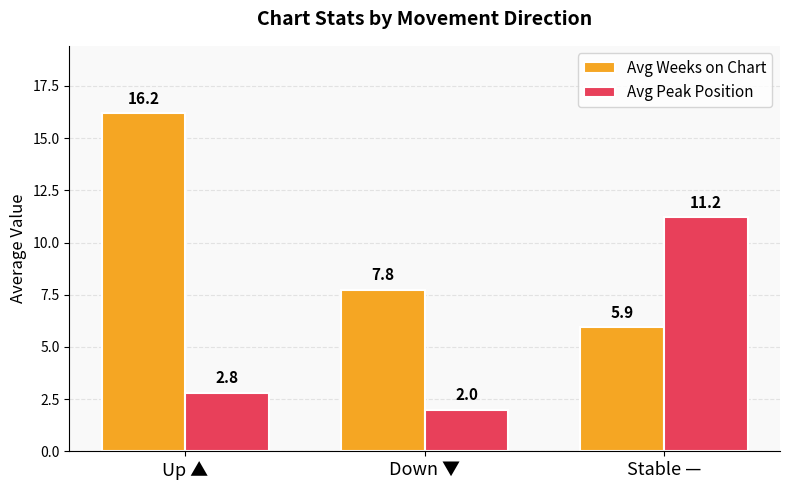

Between Up ▲ and Stable —, which series saw the biggest shift?

Avg Weeks on Chart